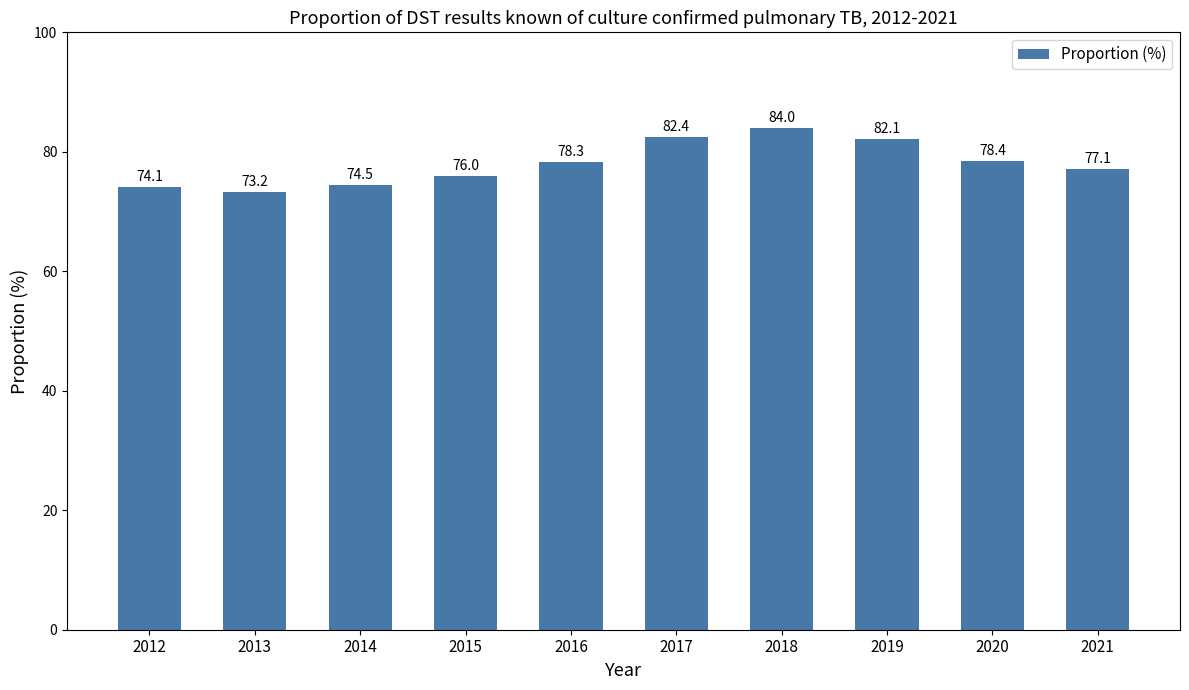

Does the chart contain any negative values?

No